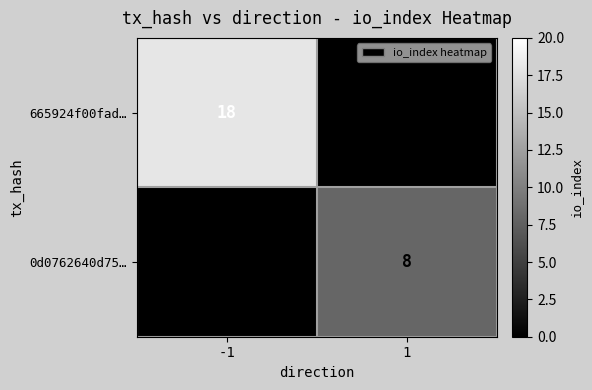

True or false: 0d0762640d75… has a value of 14 at 1.

False